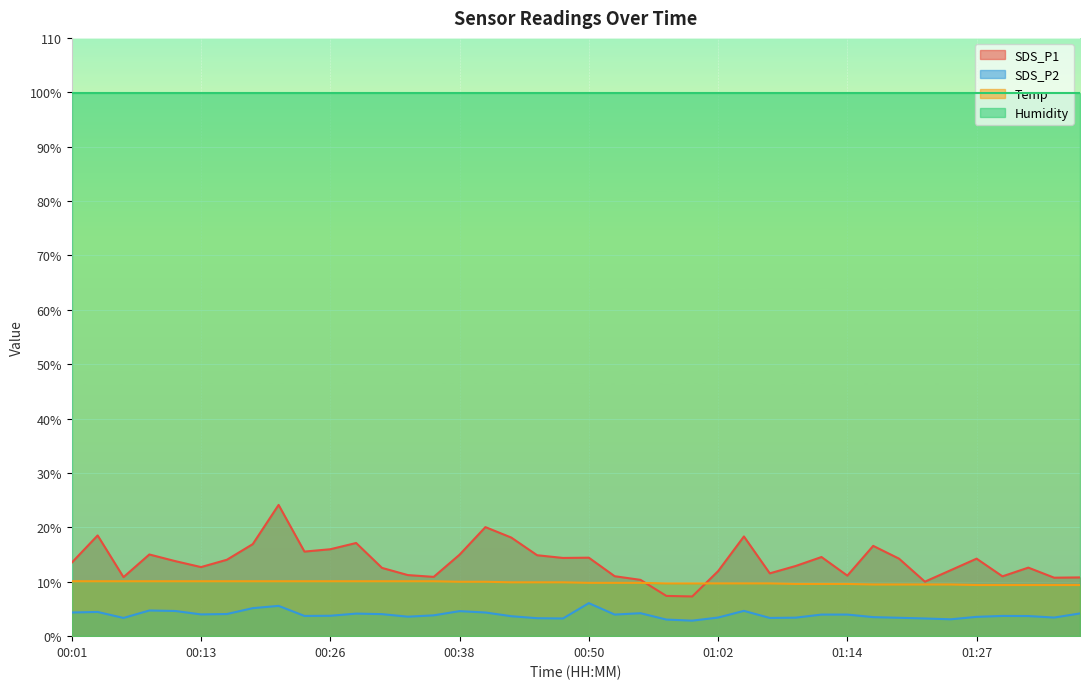

Which series changed the most between 00:11 and 00:23?

SDS_P1